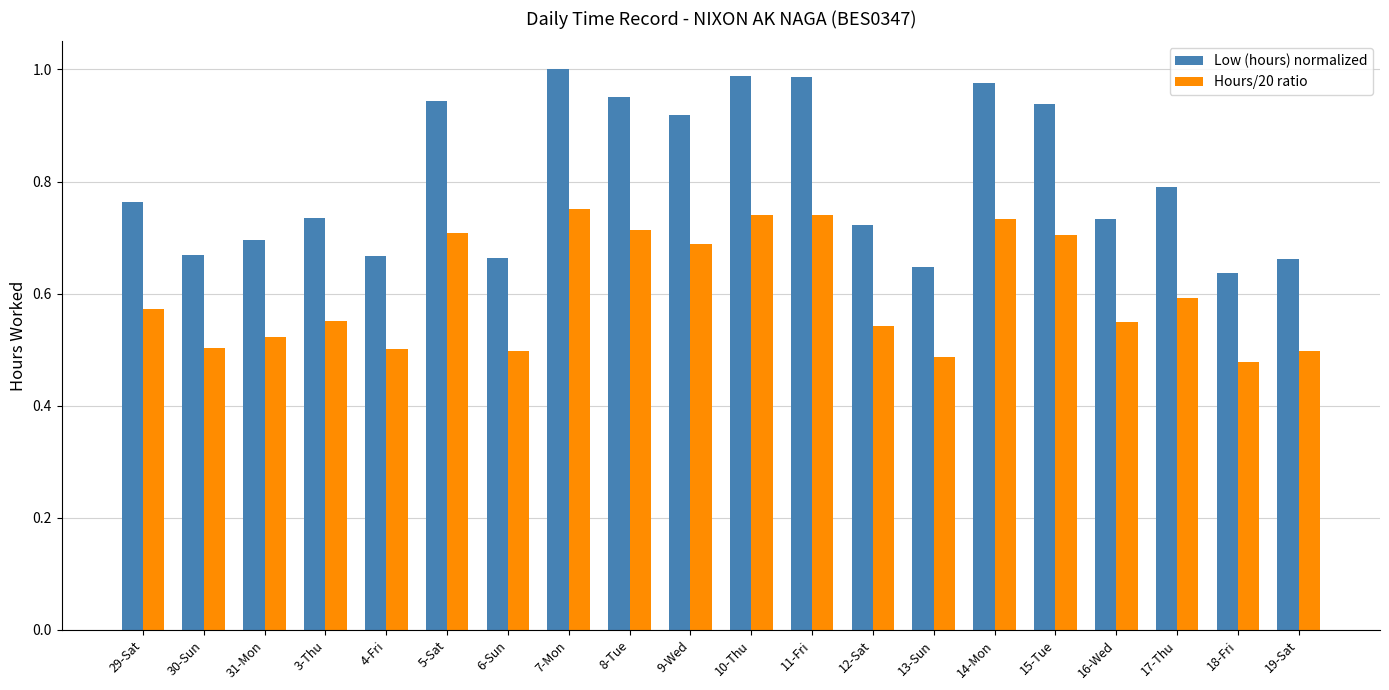

At 5-Sat, list the series in order from smallest to largest.

Hours/20 ratio, Low (hours) normalized